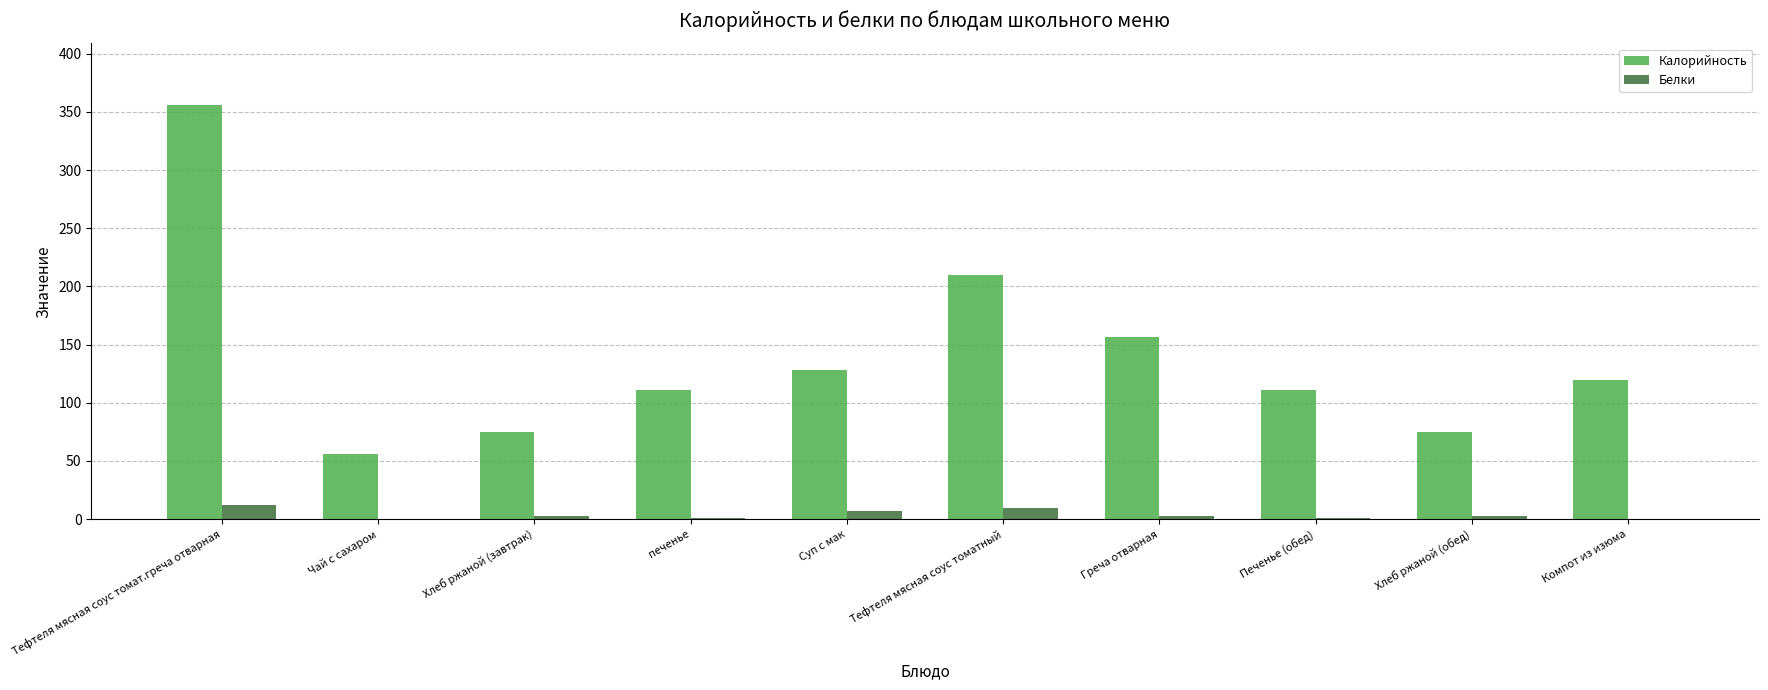

What is the sum of all Белки values?

39.6